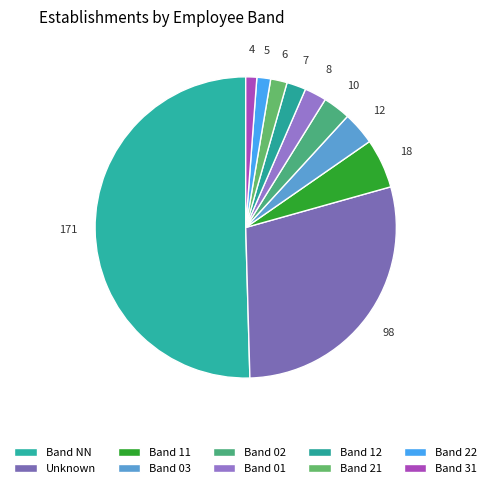

How many segments does this pie chart have?

10